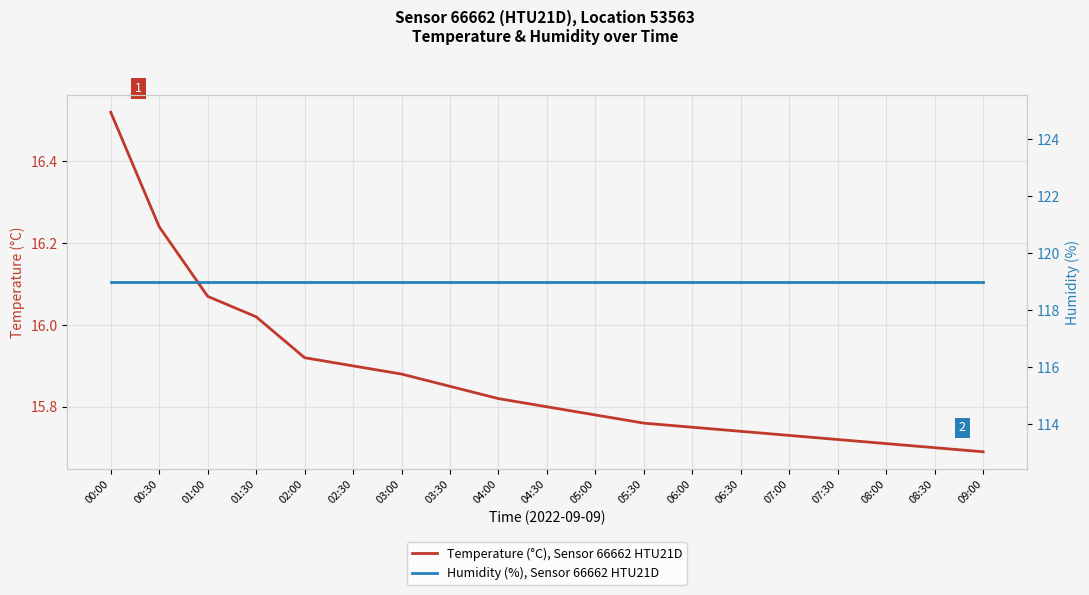

True or false: Humidity (%), Sensor 66662 HTU21D and Temperature (°C), Sensor 66662 HTU21D cross at least once.

False